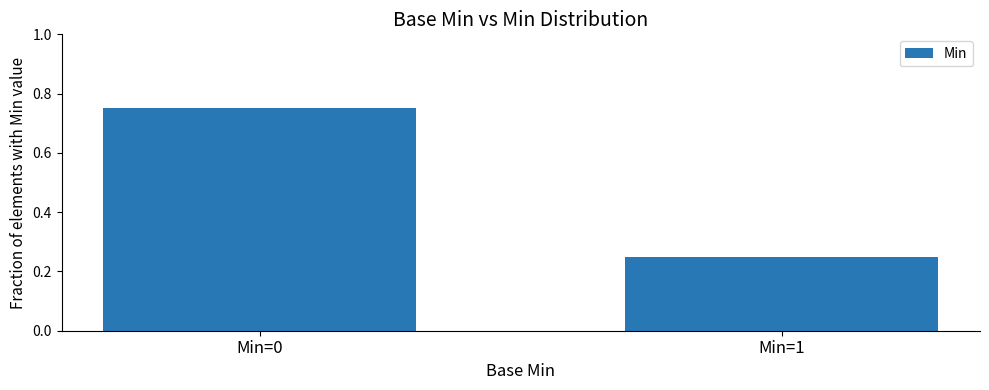

Which category has the highest value across all series?

Min=0